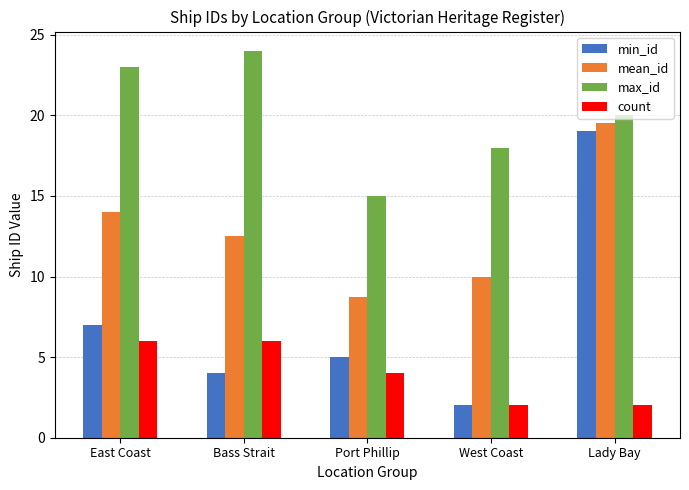

What is the approximate value of count at West Coast?

2.0